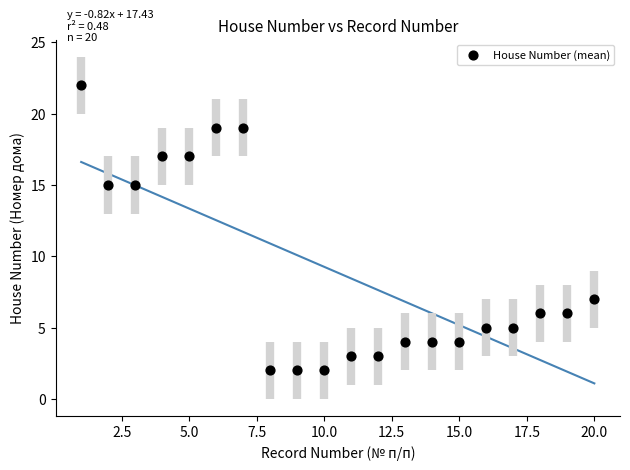

What is the range of X values (max minus min)?

19